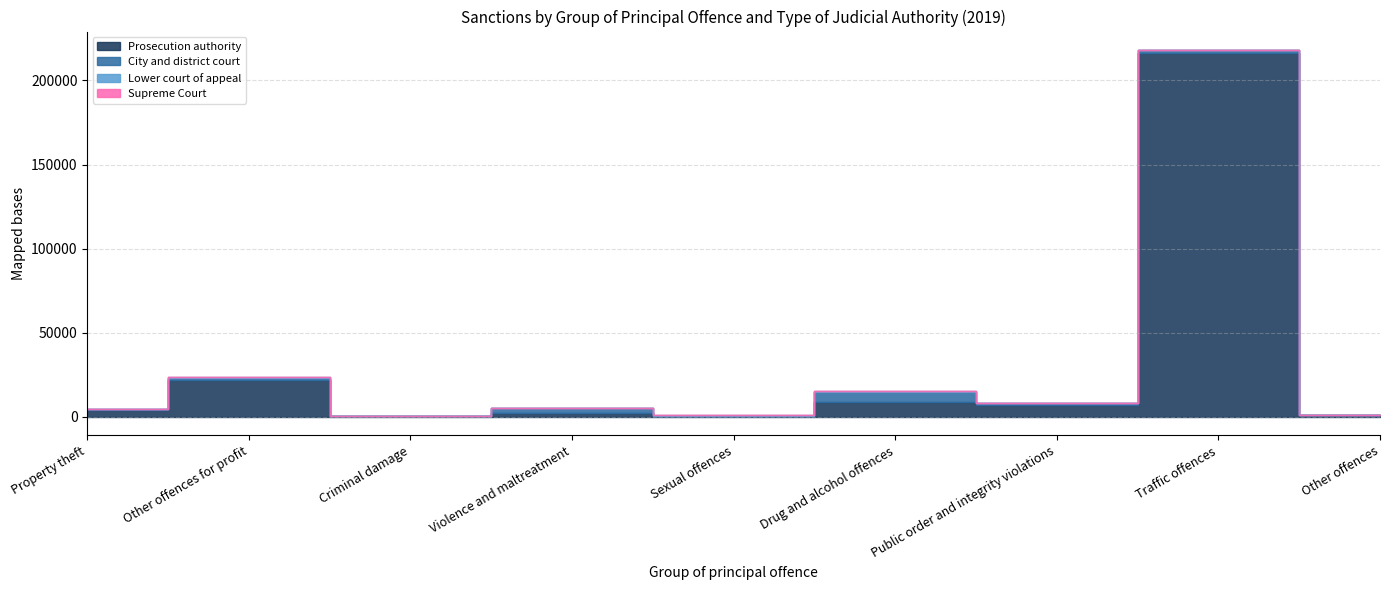

What position from the left is Other offences for profit?

2